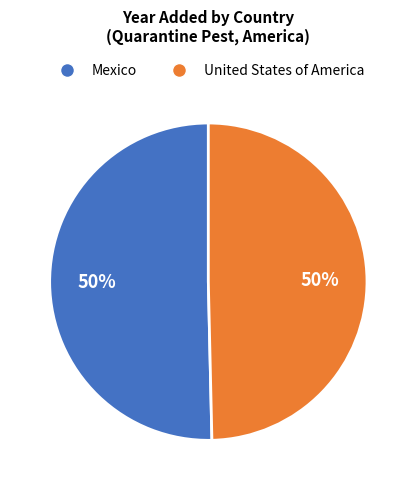

How many segments does this pie chart have?

2